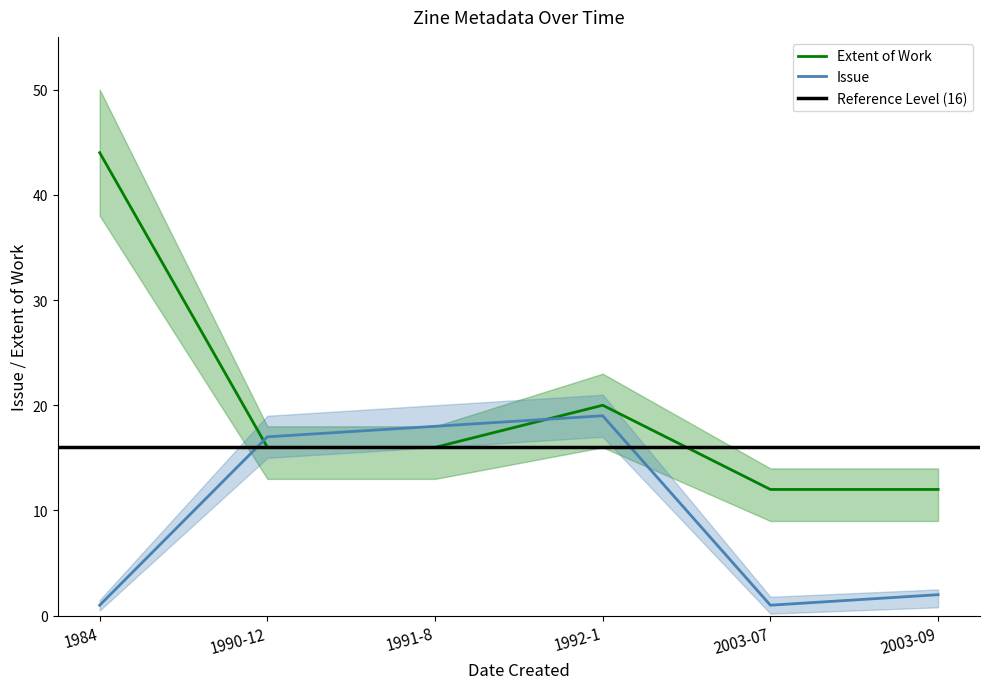

What is the spread (max minus min) of values at 2003-09?

10